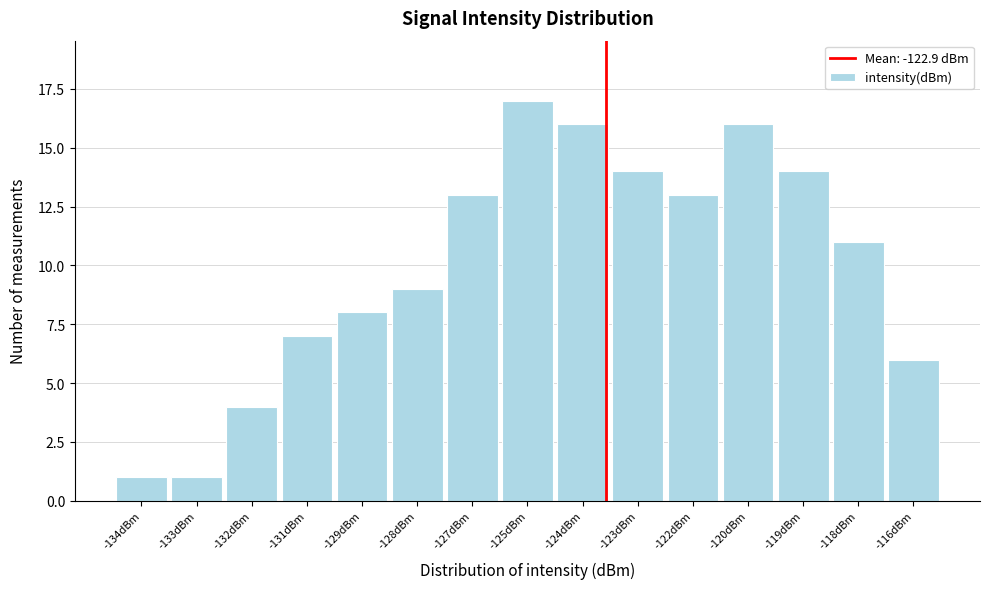

Reading left to right, transcribe all the data shown in this chart.

1	1	4	7	8	9	13	17	16	14	13	16	14	11	6